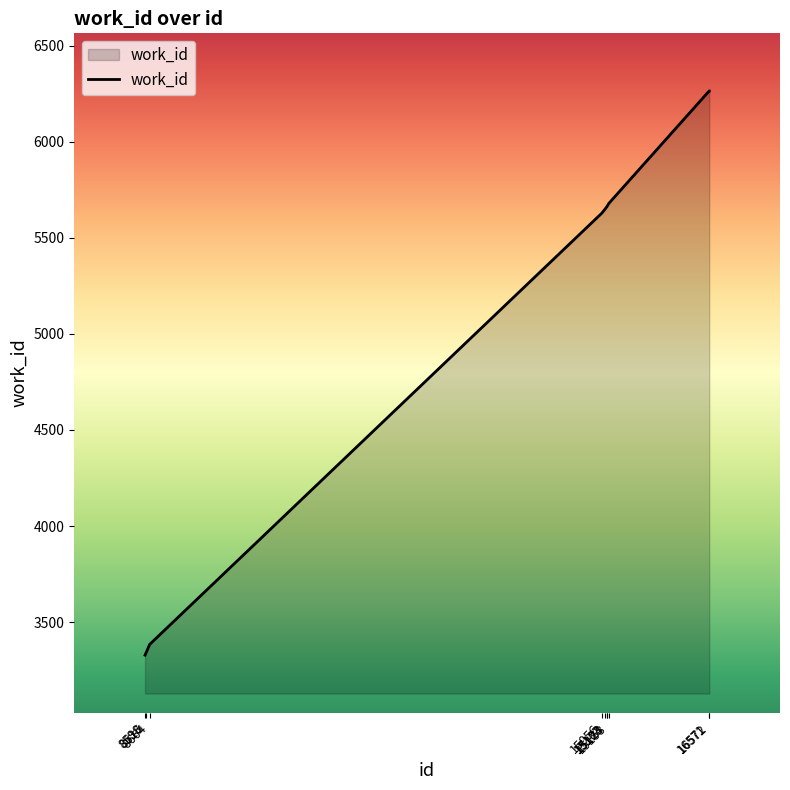

Is it true that the value at 8616 is 3343?

True